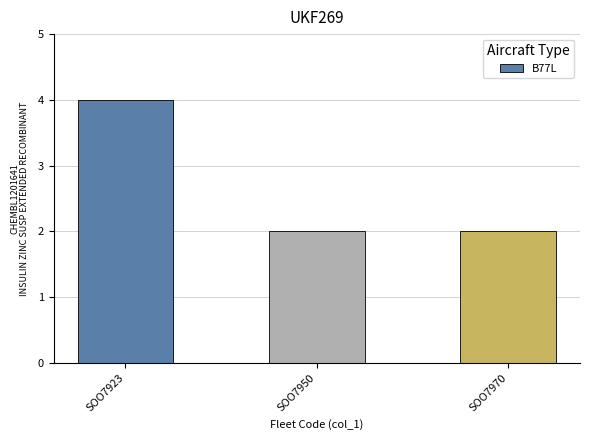

What is the average value?

3